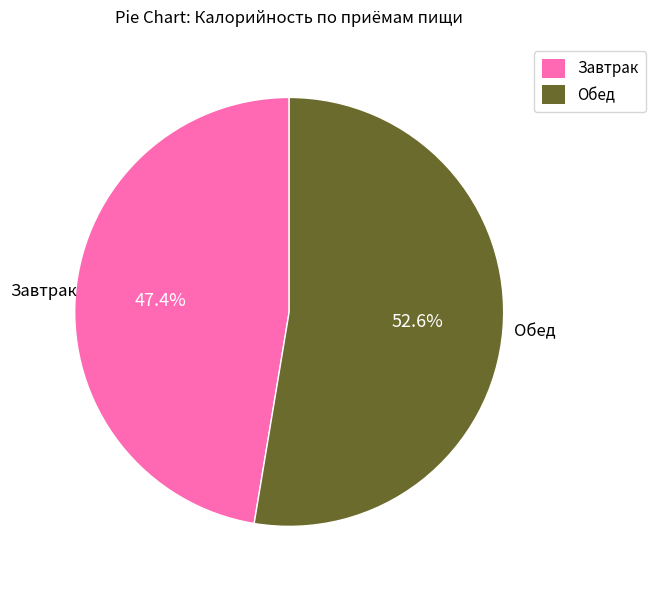

The Завтрак slice represents 35% of the pie. True or false?

False